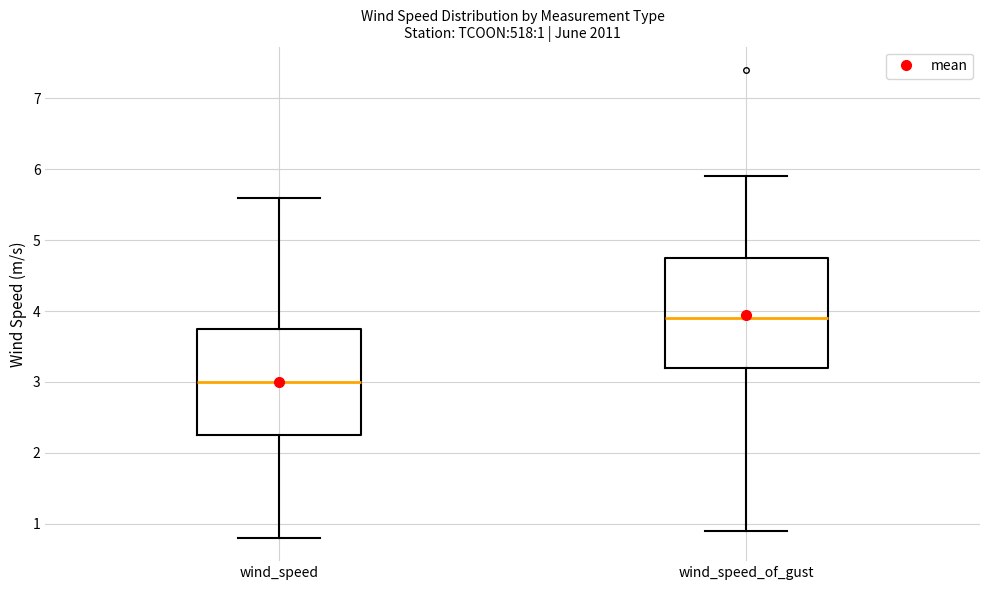

Which box's median line is the highest?

wind_speed_of_gust